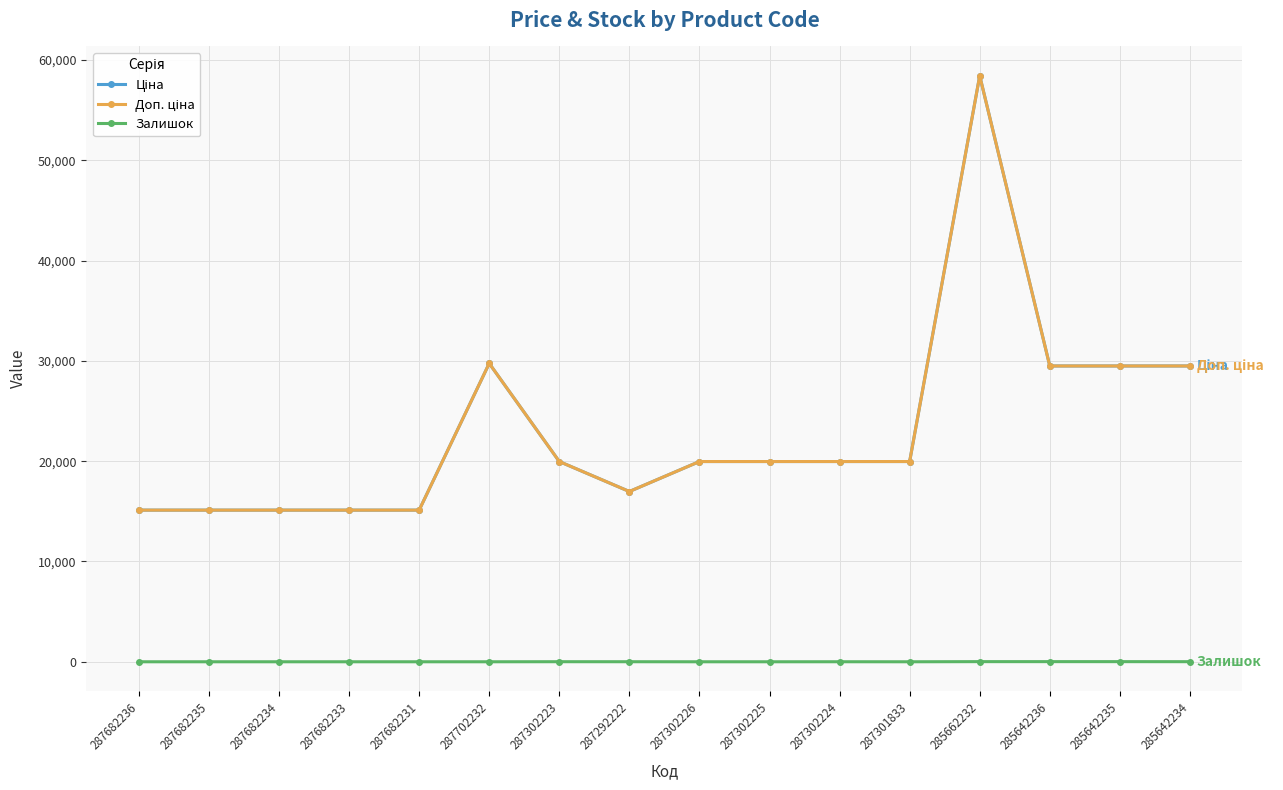

Which series has the largest total across all categories?

Ціна